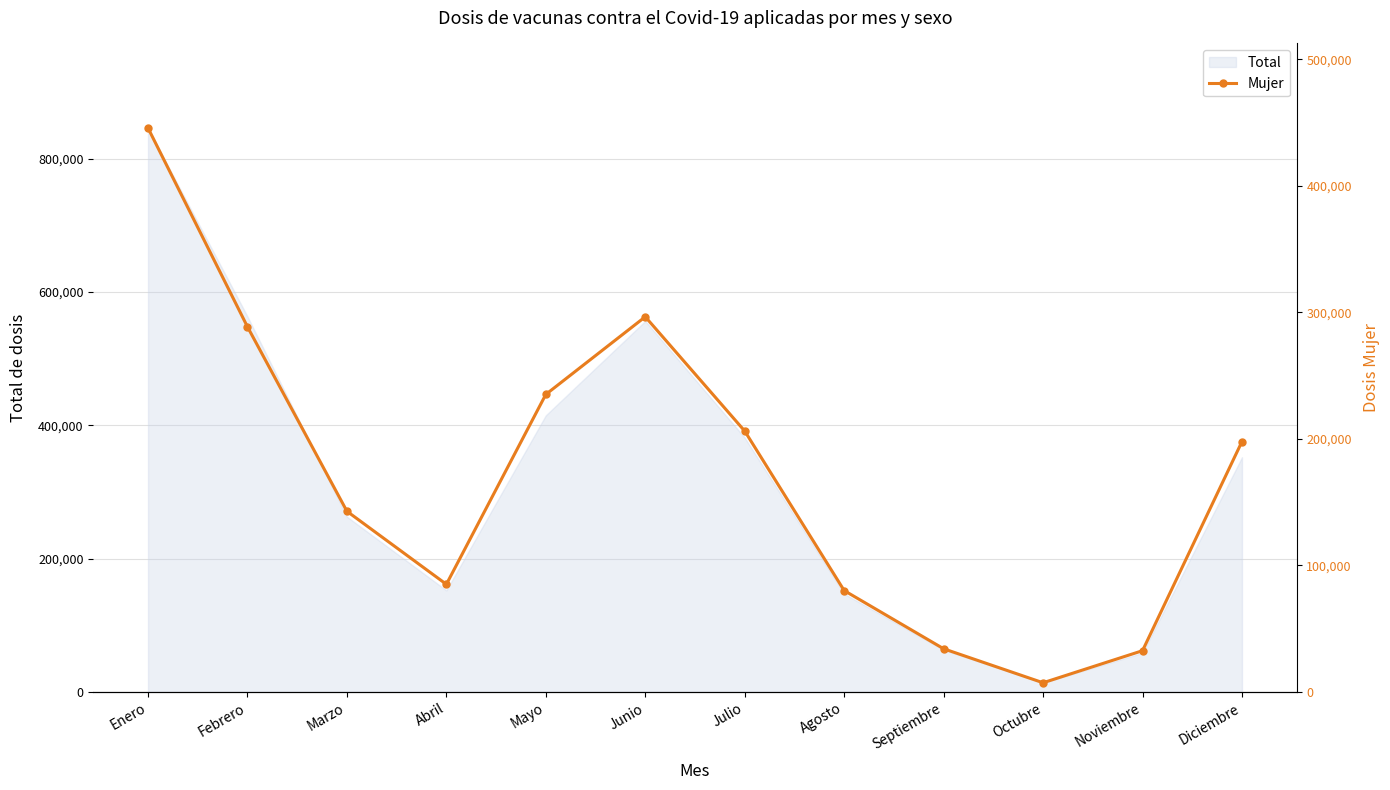

Where is Total nearest to the value 429966?

Mayo